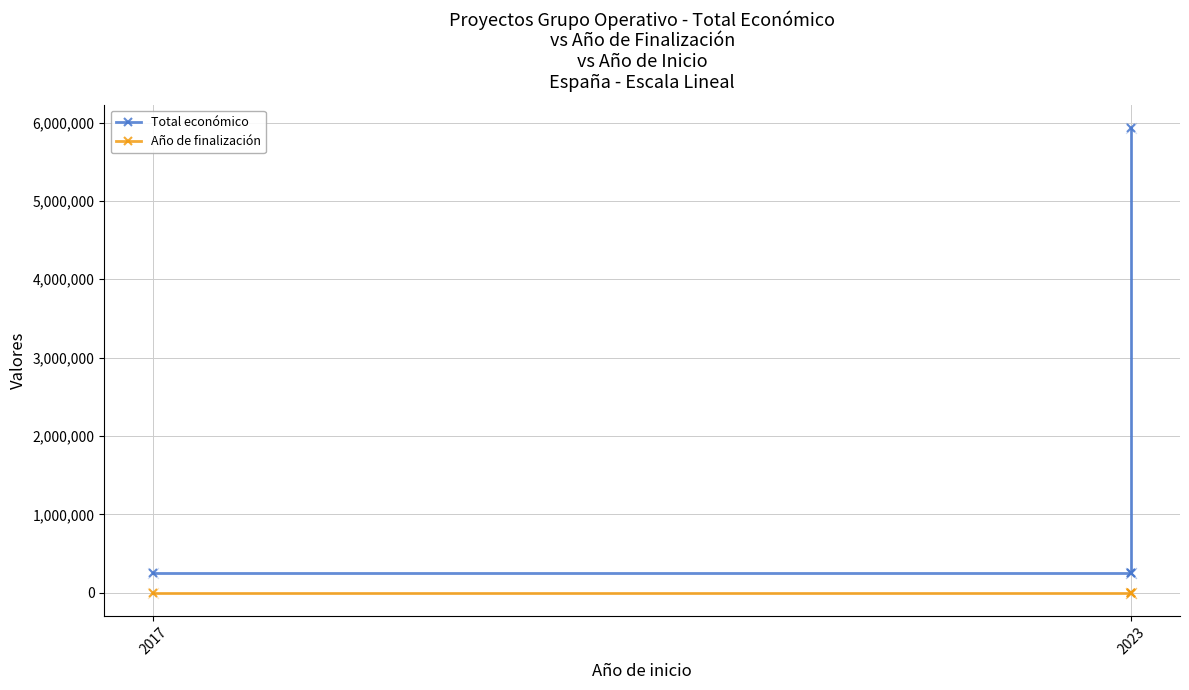

Which series has the largest total across all categories?

Total económico